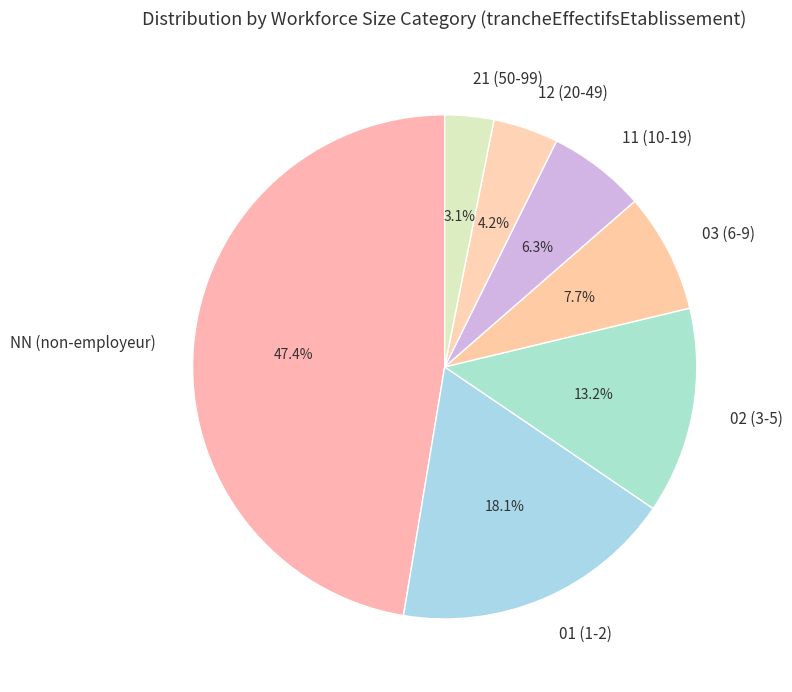

Is there any slice that represents more than half of the pie?

No